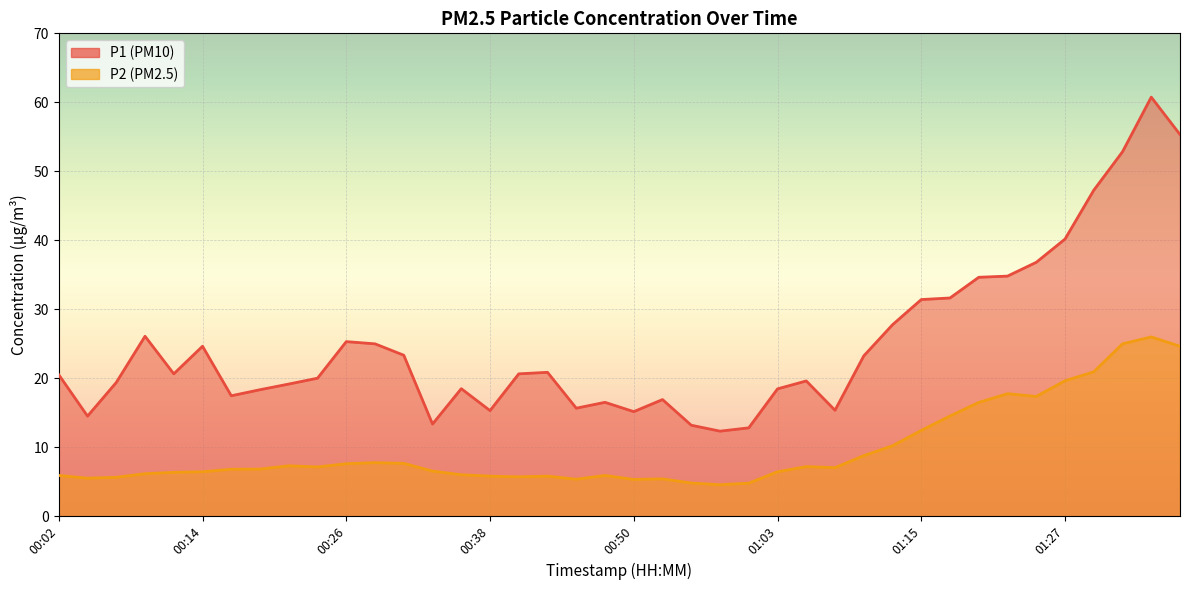

At how many categories does at least one series exceed 46?

4